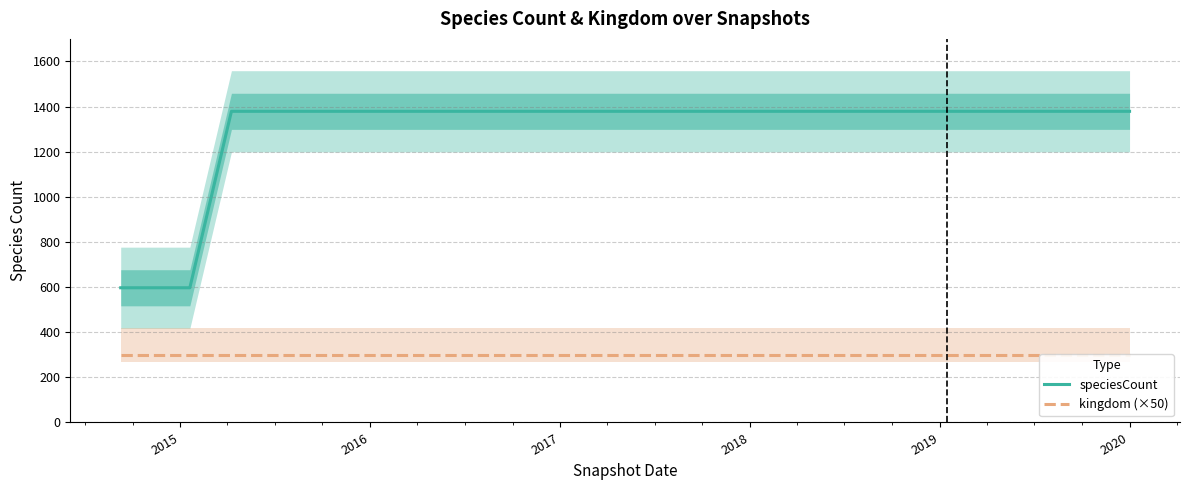

Does the chart have visible grid lines?

Yes